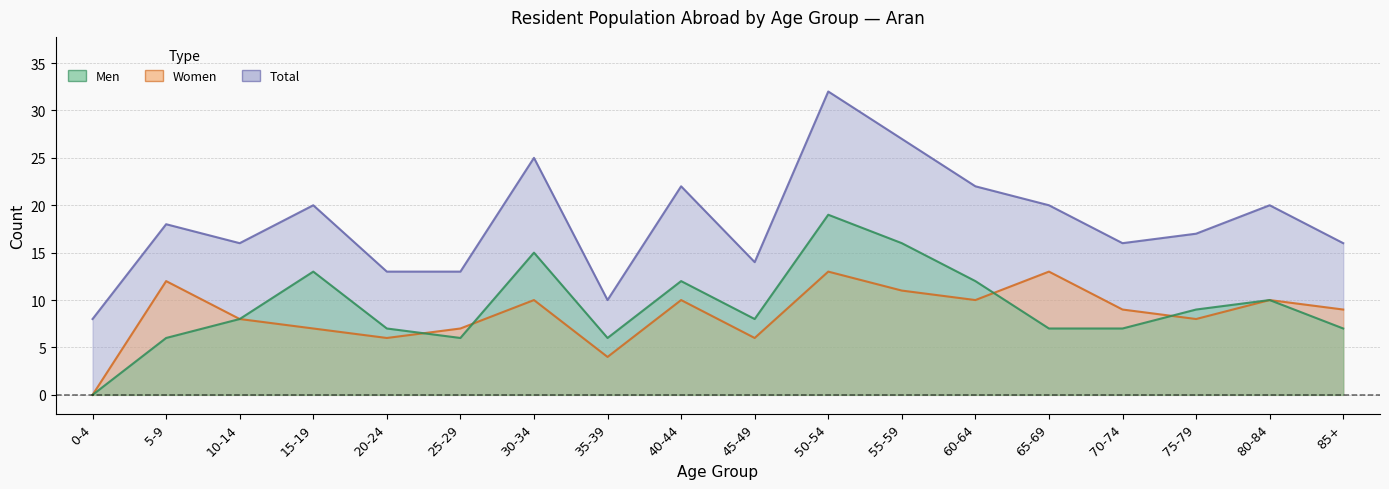

Which has a higher value, 60-64 or 75-79?

60-64